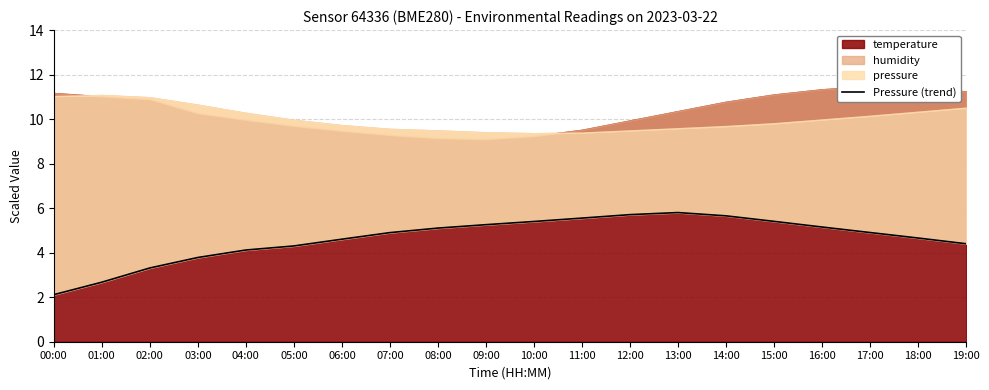

What is the value of the 6th point from the left?

4.3